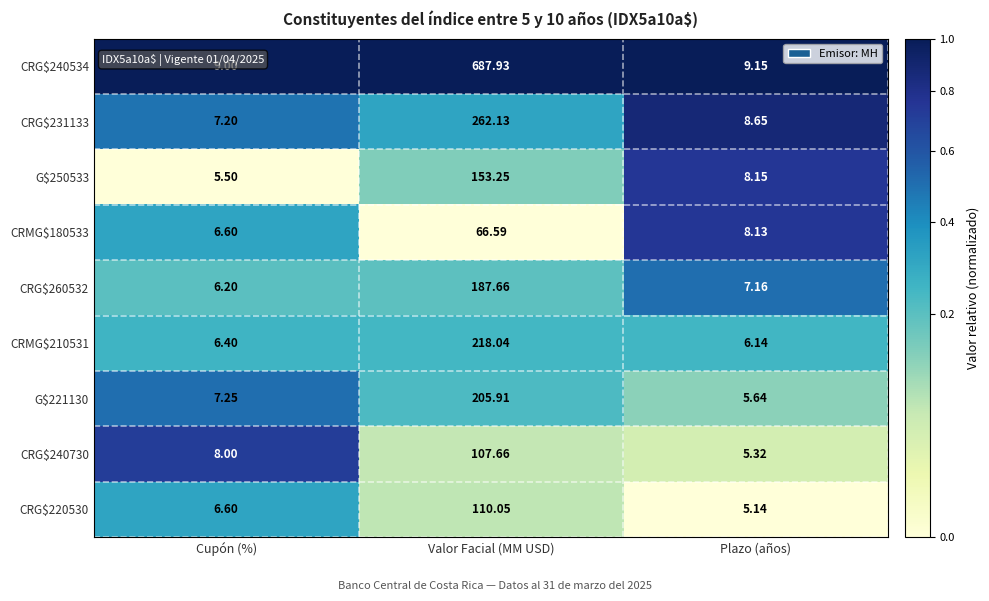

At which category is the sum across all series the highest?

Valor Facial (MM USD)